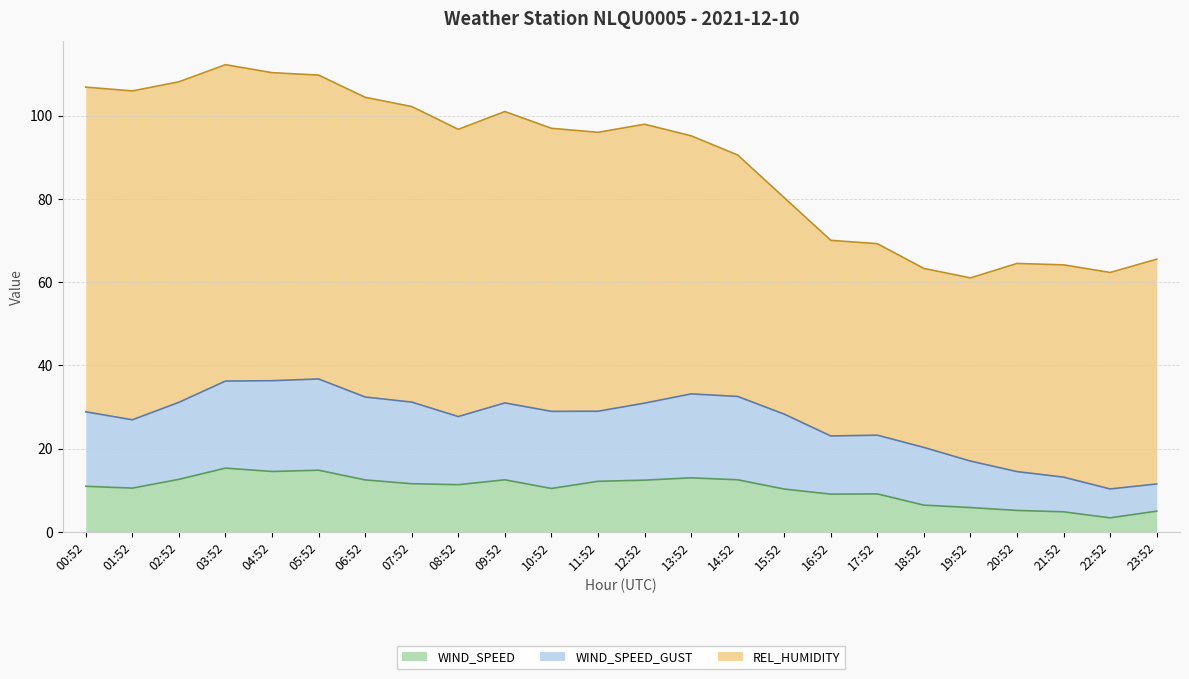

How many lines are shown in the chart?

3